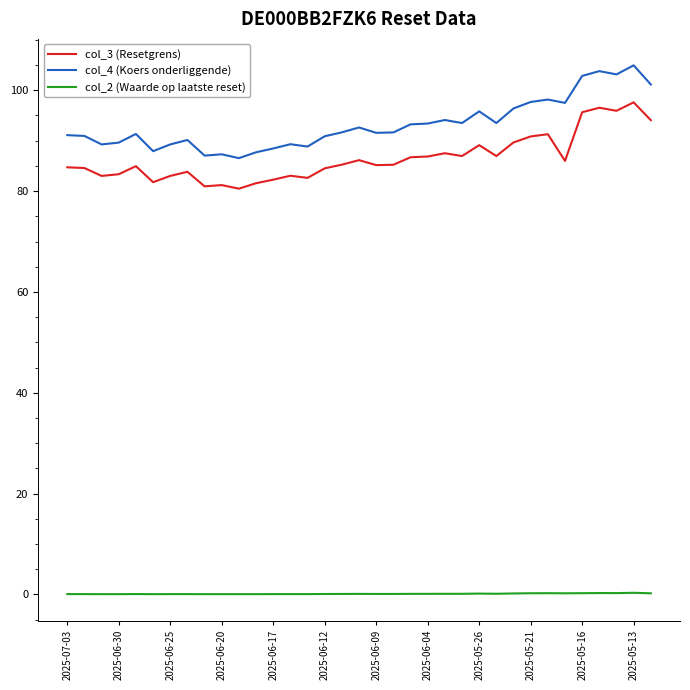

True or false: col_3 (Resetgrens) and col_2 (Waarde op laatste reset) intersect in this chart.

False